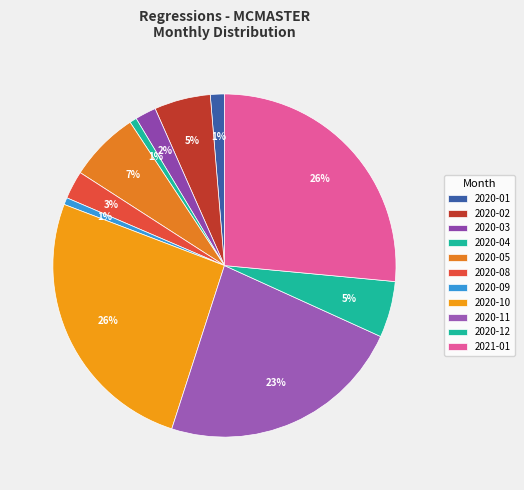

The 2020-05 slice represents 20% of the pie. True or false?

False